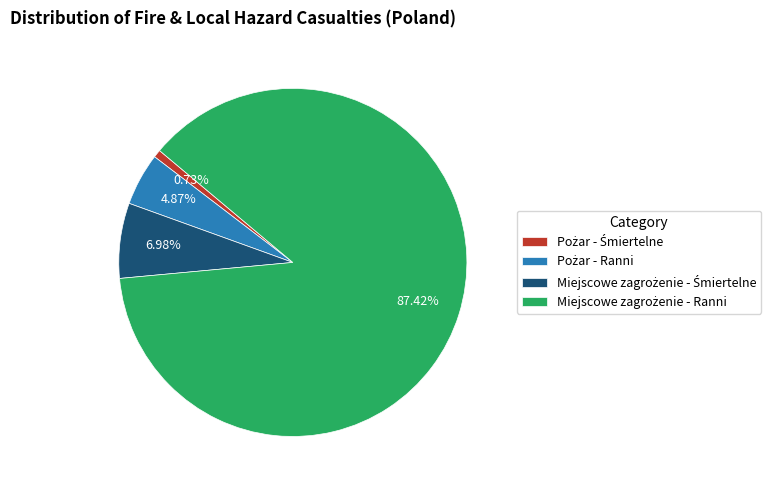

Does any single category account for the majority?

Yes